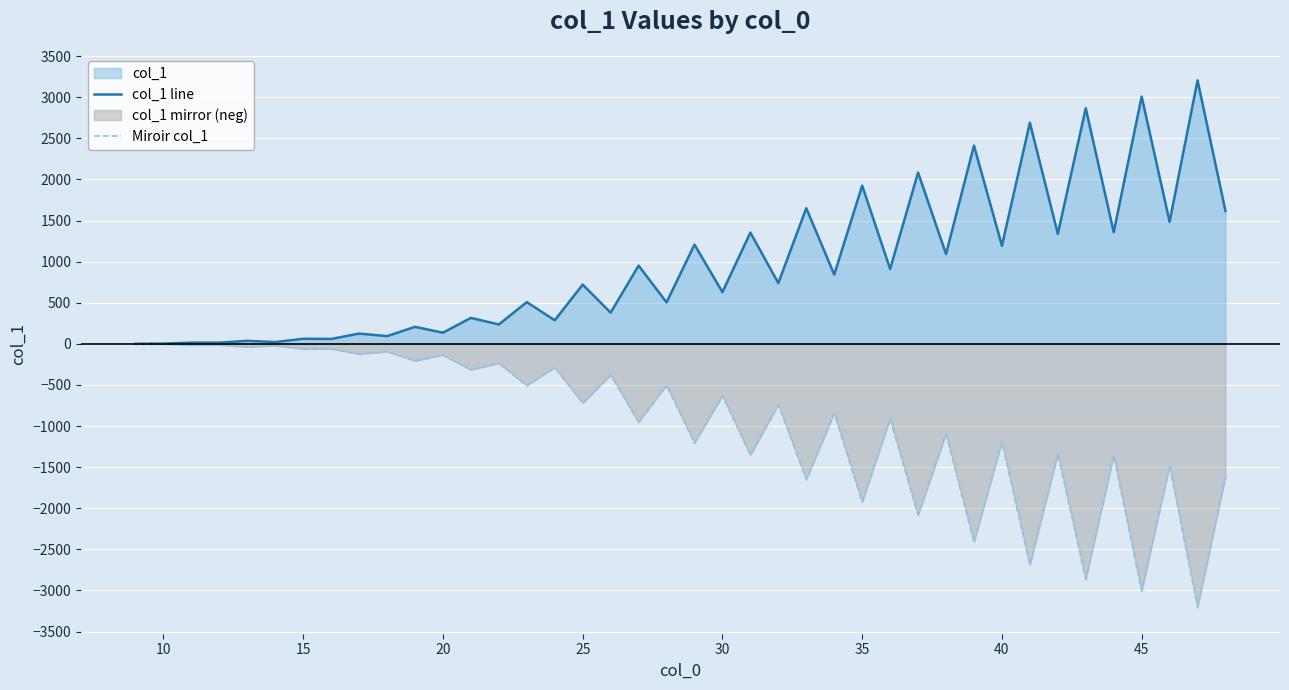

True or false: col_1 line and Miroir col_1 intersect in this chart.

False